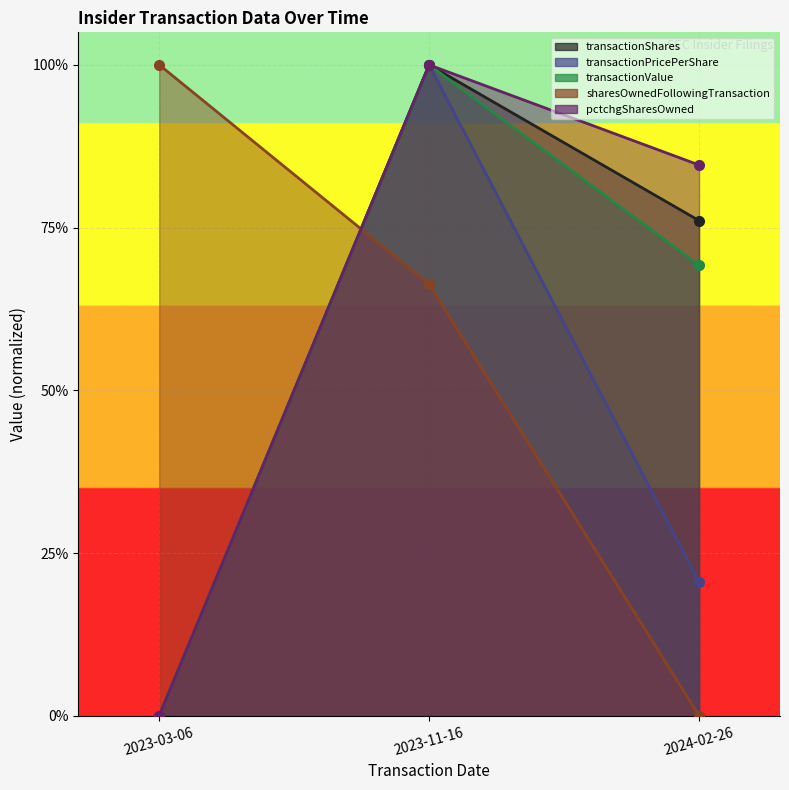

Is the value of transactionShares at 2023-11-16 greater than the value of transactionPricePerShare at 2023-03-06?

Yes